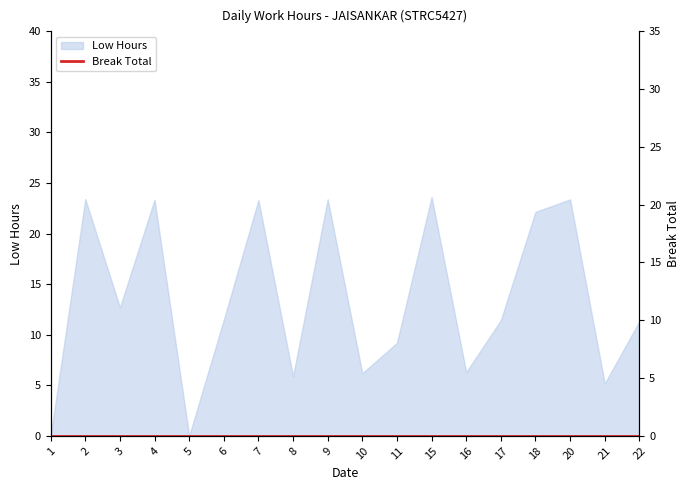

True or false: Low Hours has a value of 35.8 at 20.

False